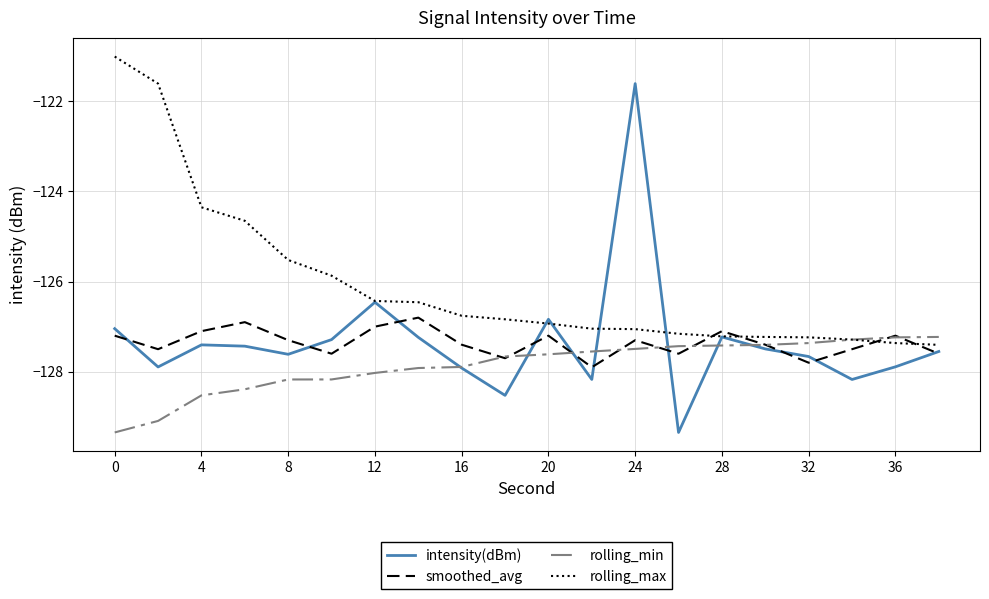

What is the maximum value shown in the chart?

-121.0